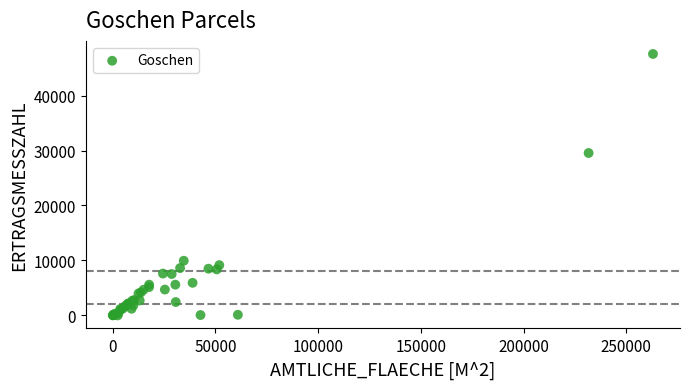

What Y value in the scatter plot is closest to 23784?

29547